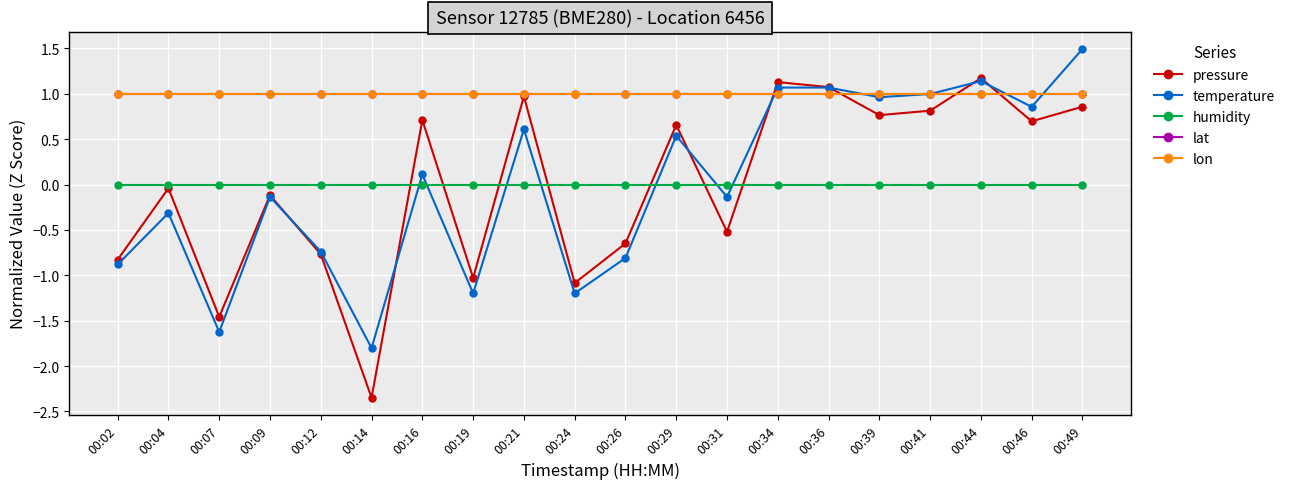

Is this an area chart (filled region under the line)?

No